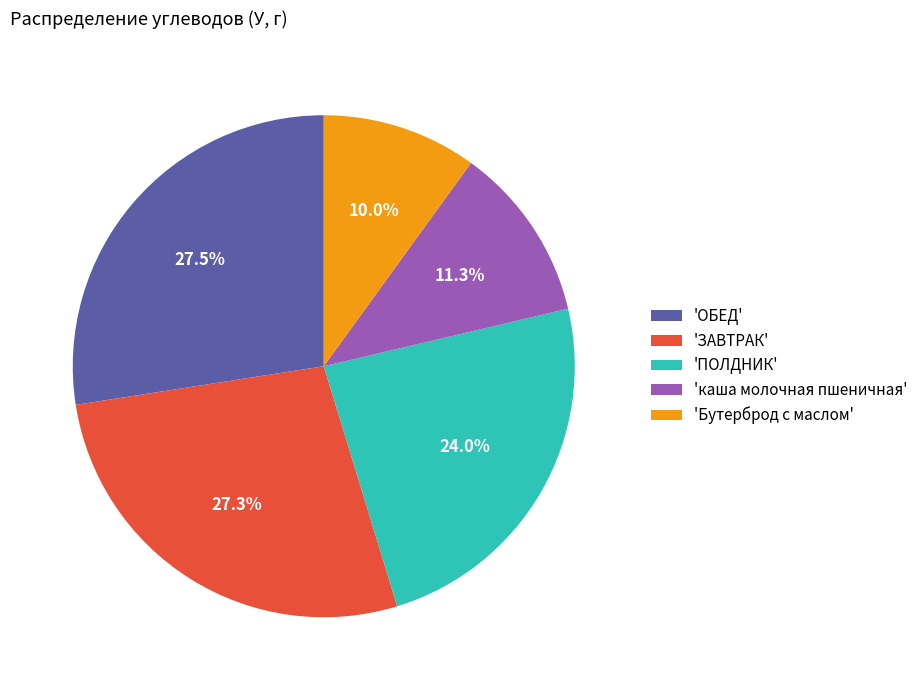

Approximately how many times larger is the value at 'ОБЕД' compared to 'ПОЛДНИК'?

1.1